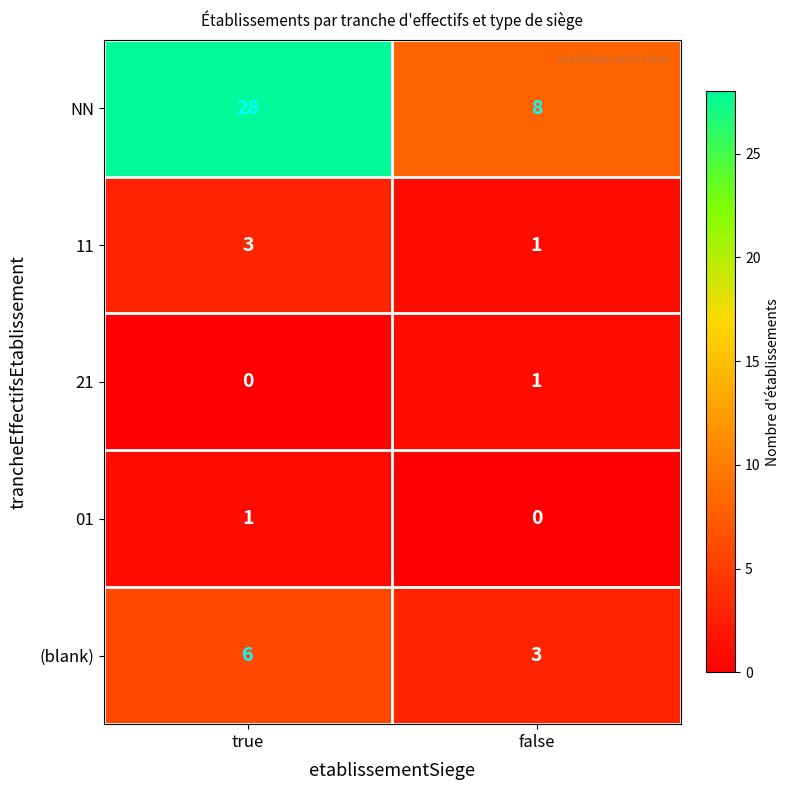

The 11 series shows 1 at false. True or false?

True